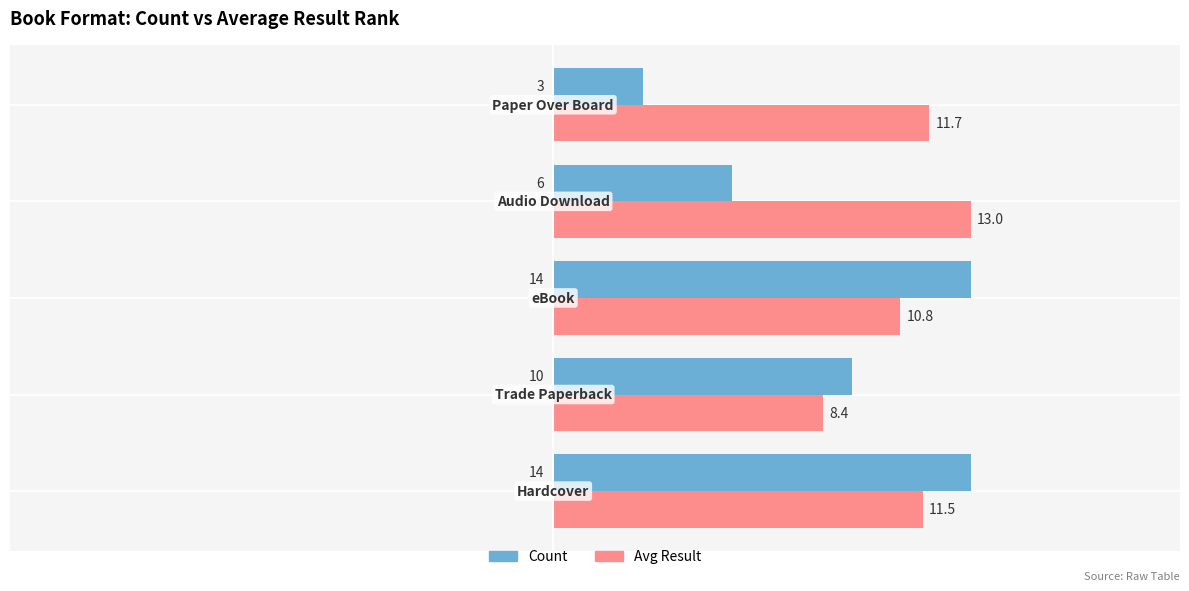

How many series are shown in this chart?

2